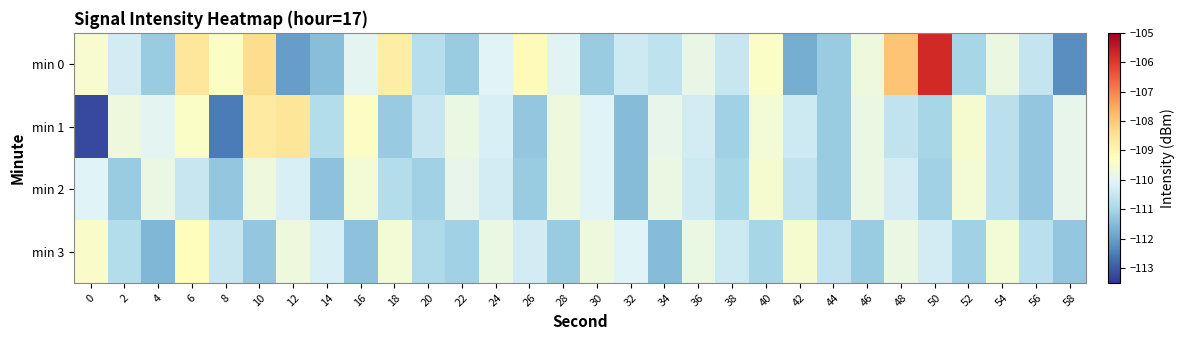

Reading left to right, extract all data points from this chart.

min 0: 0=-109.5	2=-110.3	4=-111.2	6=-108.6	8=-109.3	10=-108.4	12=-112.0	14=-111.4	16=-110.0	18=-108.8	20=-110.8	22=-111.2	24=-110.1	26=-109.2	28=-110.0	30=-111.2	32=-110.4	34=-110.6	36=-109.8	38=-110.5	40=-109.4	42=-111.8	44=-111.2	46=-109.7	48=-107.9	50=-105.7	52=-111.0	54=-109.8	56=-110.5	58=-112.2
min 1: 0=-113.2	2=-109.7	4=-110.0	6=-109.4	8=-112.5	10=-108.7	12=-108.6	14=-110.8	16=-109.3	18=-111.2	20=-110.5	22=-109.8	24=-110.2	26=-111.3	28=-109.7	30=-110.1	32=-111.5	34=-109.9	36=-110.3	38=-111.1	40=-109.6	42=-110.4	44=-111.2	46=-109.8	48=-110.6	50=-111.0	52=-109.5	54=-110.7	56=-111.3	58=-109.9
min 2: 0=-110.1	2=-111.2	4=-109.8	6=-110.5	8=-111.3	10=-109.7	12=-110.2	14=-111.4	16=-109.6	18=-110.8	20=-111.1	22=-109.9	24=-110.3	26=-111.2	28=-109.7	30=-110.1	32=-111.5	34=-109.8	36=-110.4	38=-111.0	40=-109.5	42=-110.6	44=-111.2	46=-109.8	48=-110.3	50=-111.1	52=-109.6	54=-110.7	56=-111.3	58=-109.9
min 3: 0=-109.4	2=-110.8	4=-111.6	6=-109.2	8=-110.5	10=-111.3	12=-109.7	14=-110.2	16=-111.4	18=-109.6	20=-110.9	22=-111.1	24=-109.8	26=-110.3	28=-111.2	30=-109.7	32=-110.1	34=-111.5	36=-109.8	38=-110.4	40=-111.0	42=-109.5	44=-110.6	46=-111.2	48=-109.8	50=-110.3	52=-111.1	54=-109.6	56=-110.7	58=-111.3